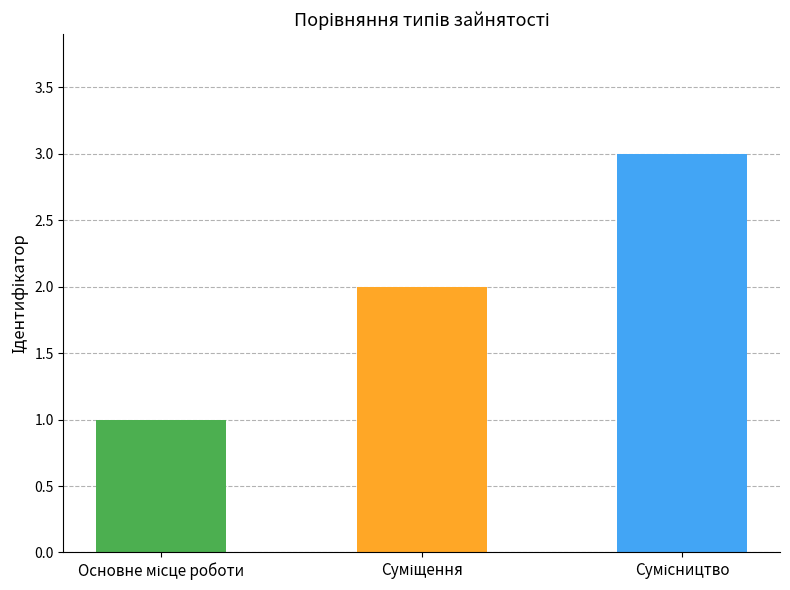

Reading left to right, list all the values displayed in this chart.

1	2	3